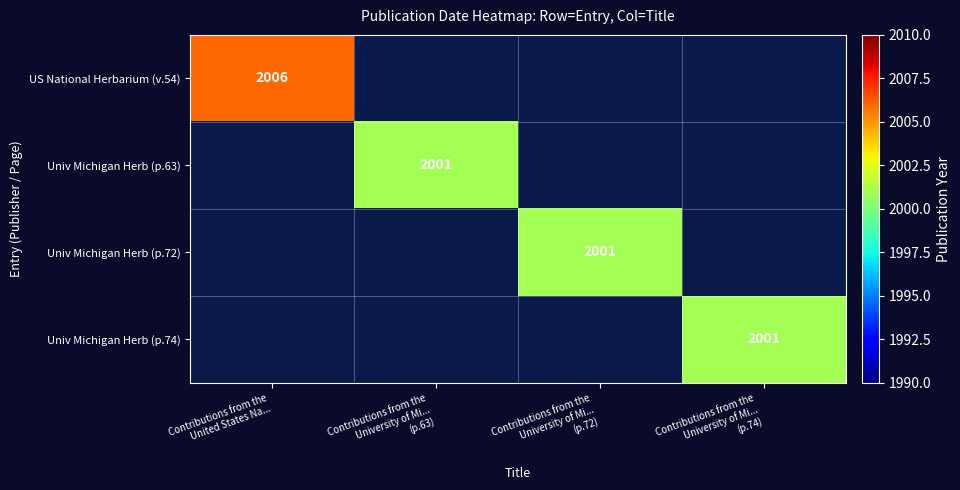

At Contributions from the University of Mi... (p.74), list the series in order from largest to smallest.

US National Herbarium (v.54), Univ Michigan Herb (p.63), Univ Michigan Herb (p.72), Univ Michigan Herb (p.74)